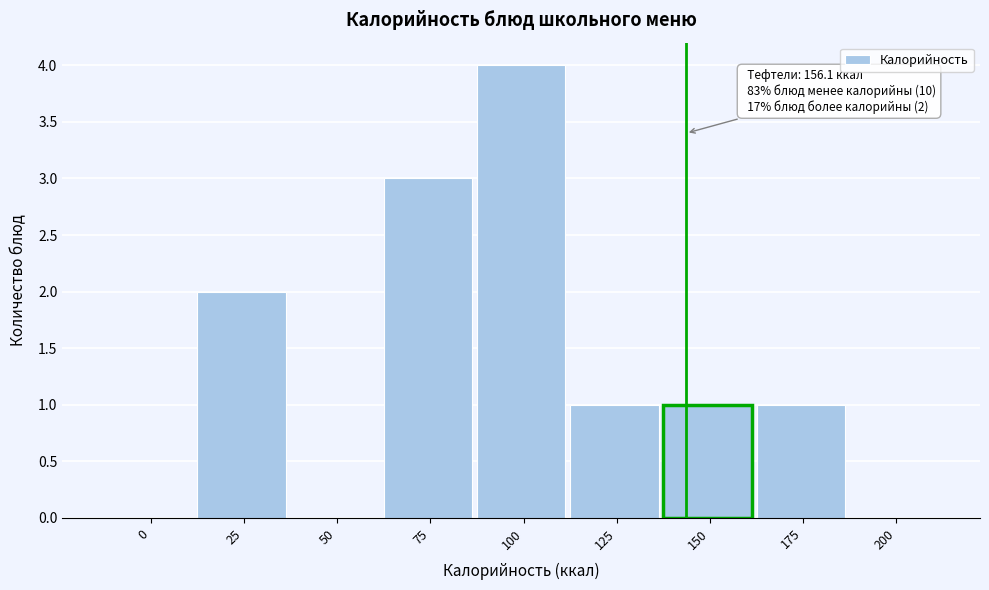

Reading left to right, list all the values displayed in this chart.

0=0	25=2	50=0	75=3	100=4	125=1	150=1	175=1	200=0